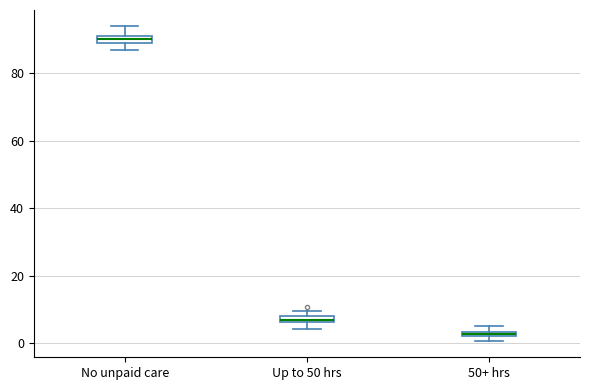

Which box's median line is the highest?

No unpaid care